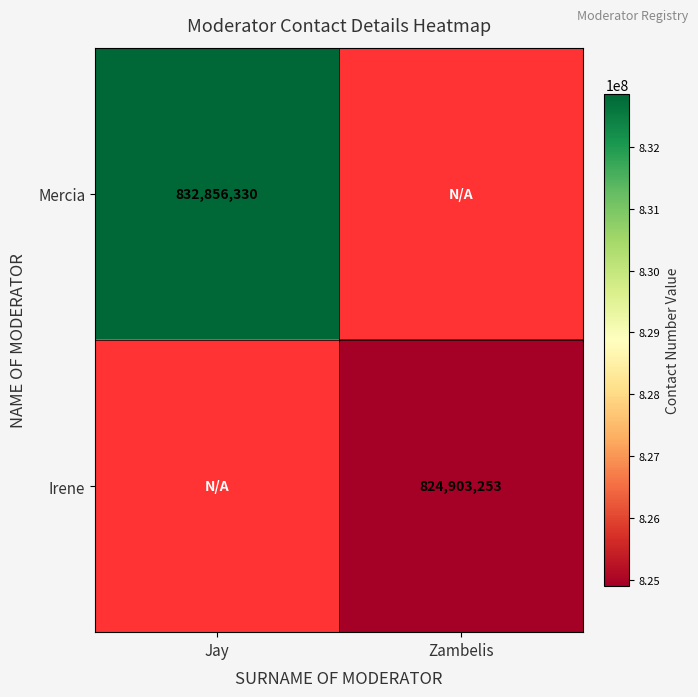

True or false: Mercia has a value of 1147004123 at Jay.

False